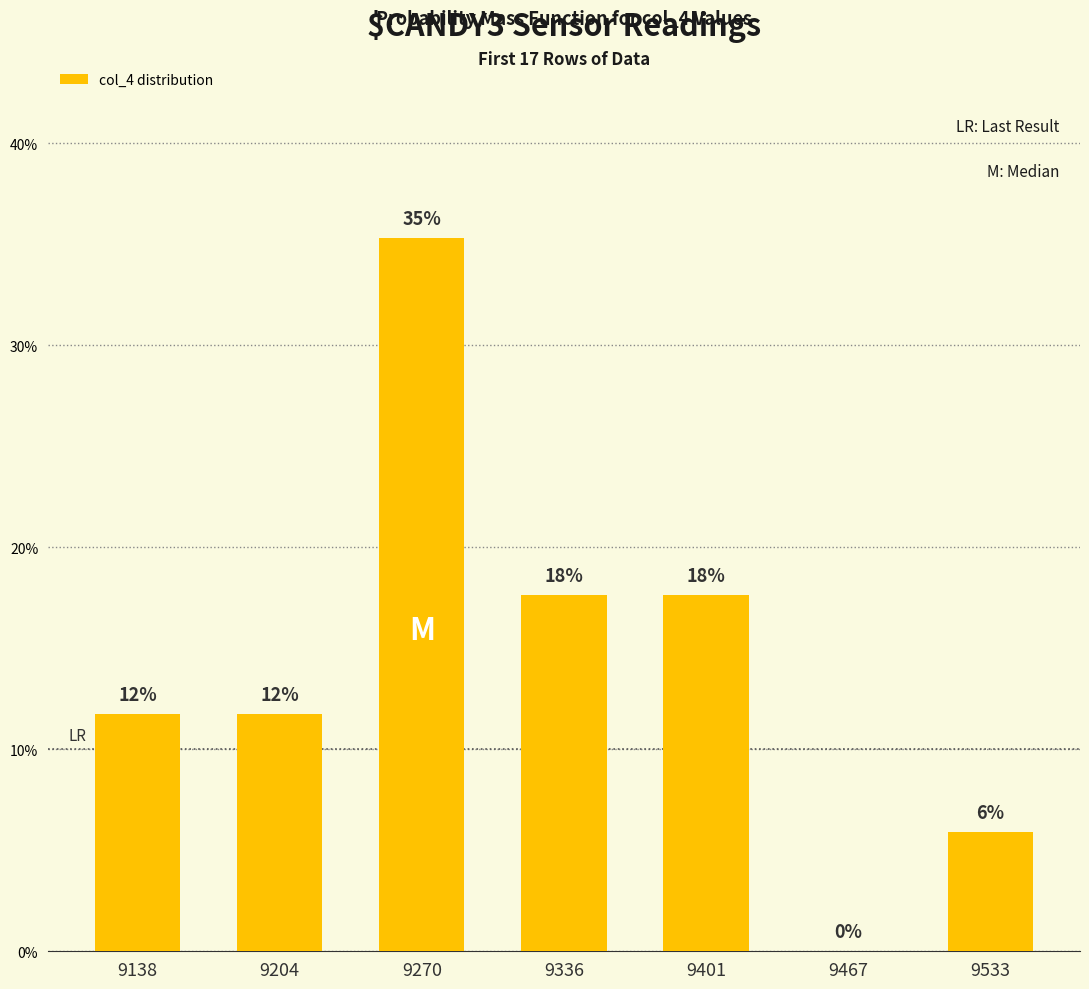

What is the value of the 3rd bar from the left?

35.3